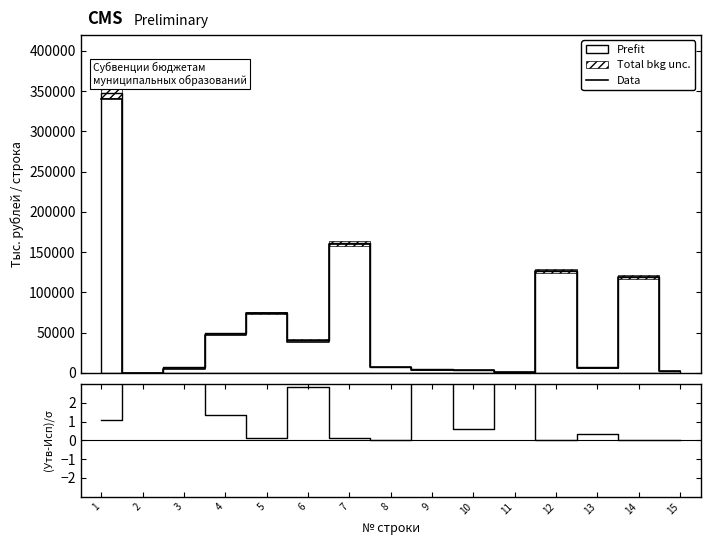

What value does the Data series have at 10?

3506.2